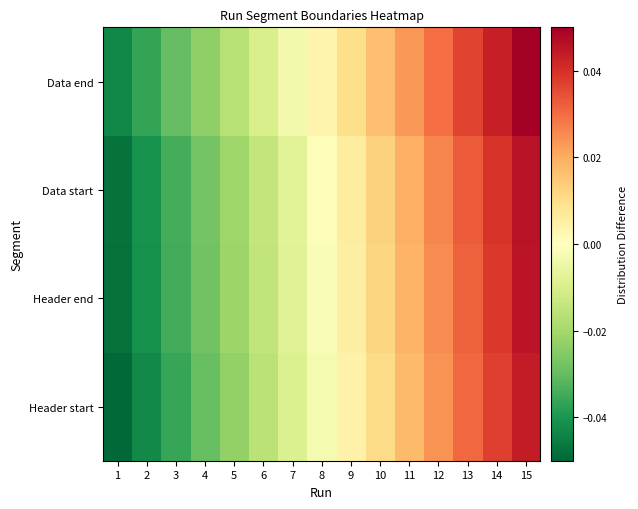

Which series has the largest range (max minus min)?

Header start